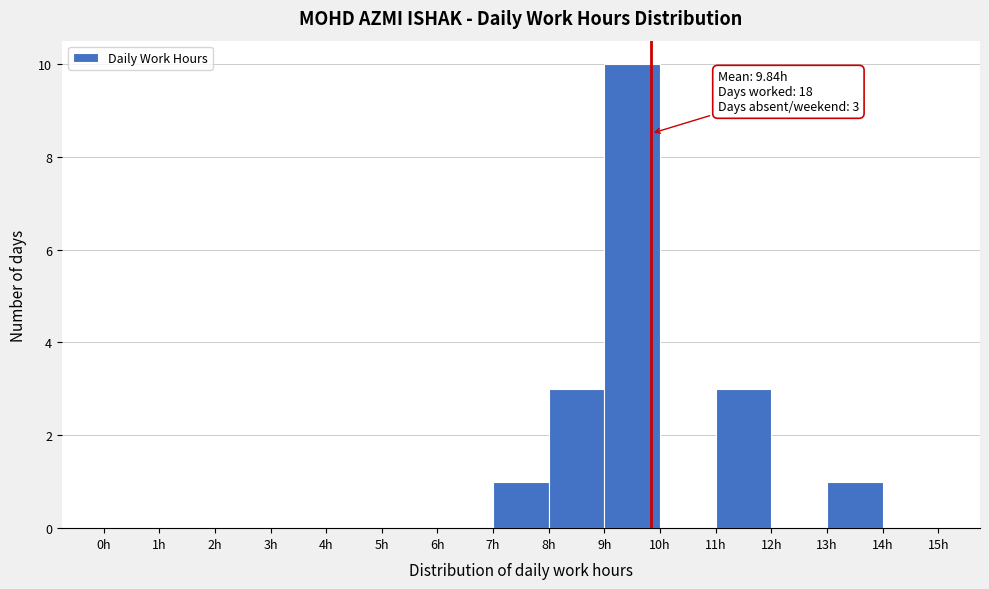

Over which range of the x-axis is the bar tallest?

9 to 10